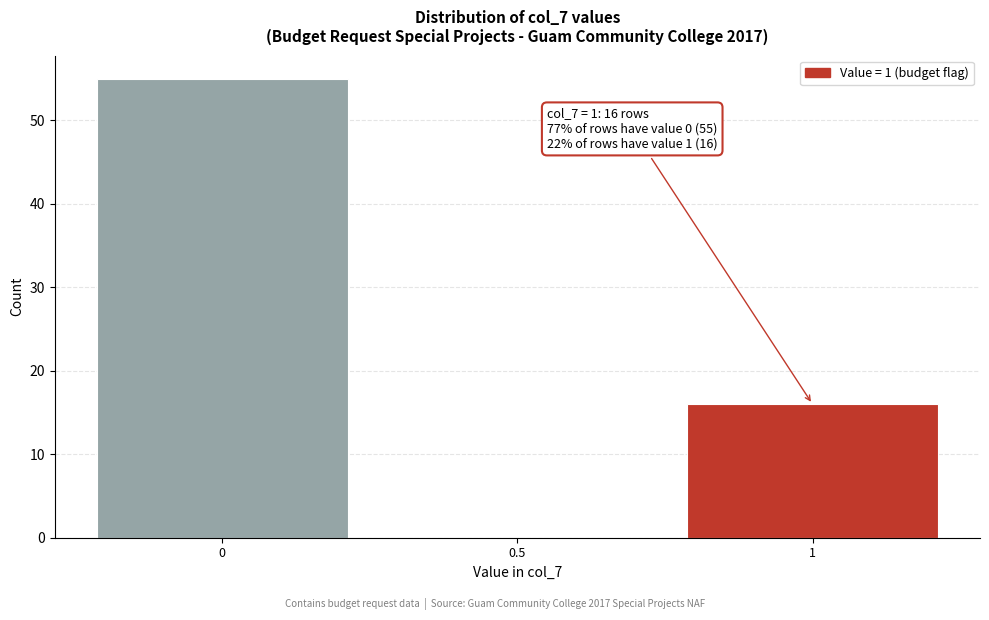

Over which range of the x-axis is the bar tallest?

-0.25 to 0.25